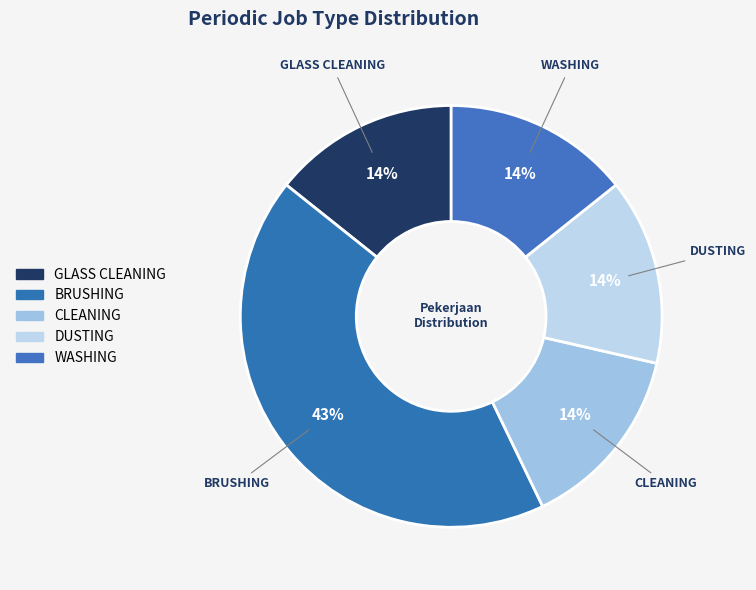

How many segments does this pie chart have?

5